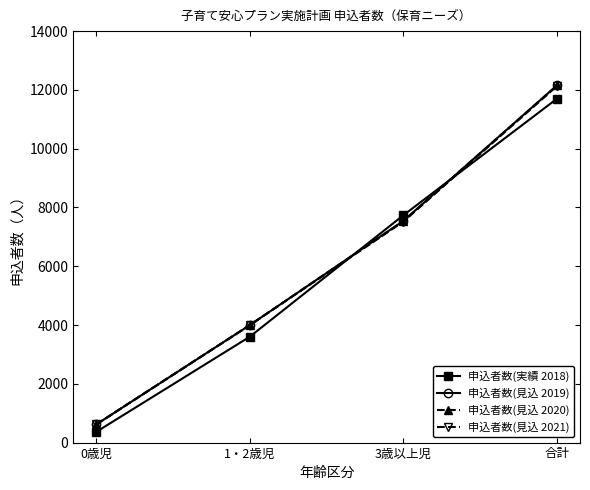

Which series has the largest range (max minus min)?

申込者数(見込 2019)